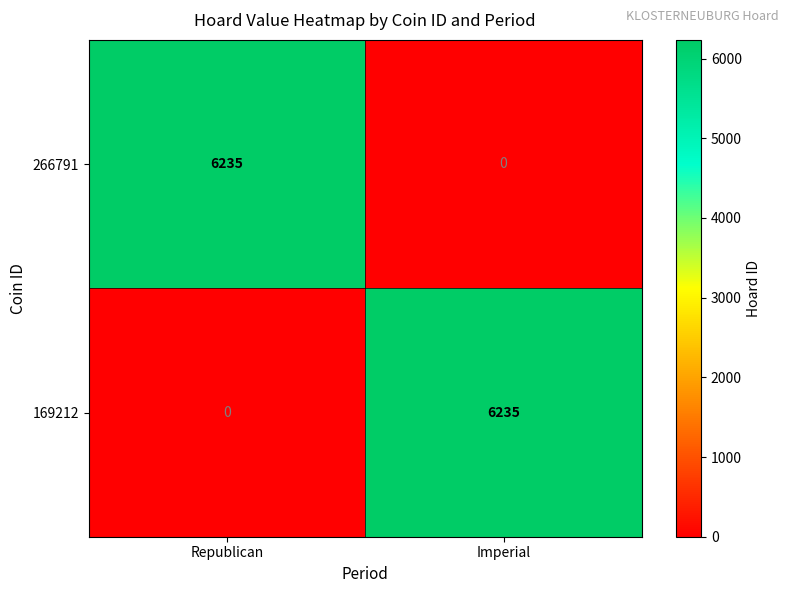

What is the difference between the 266791 values at Imperial and Republican?

6235